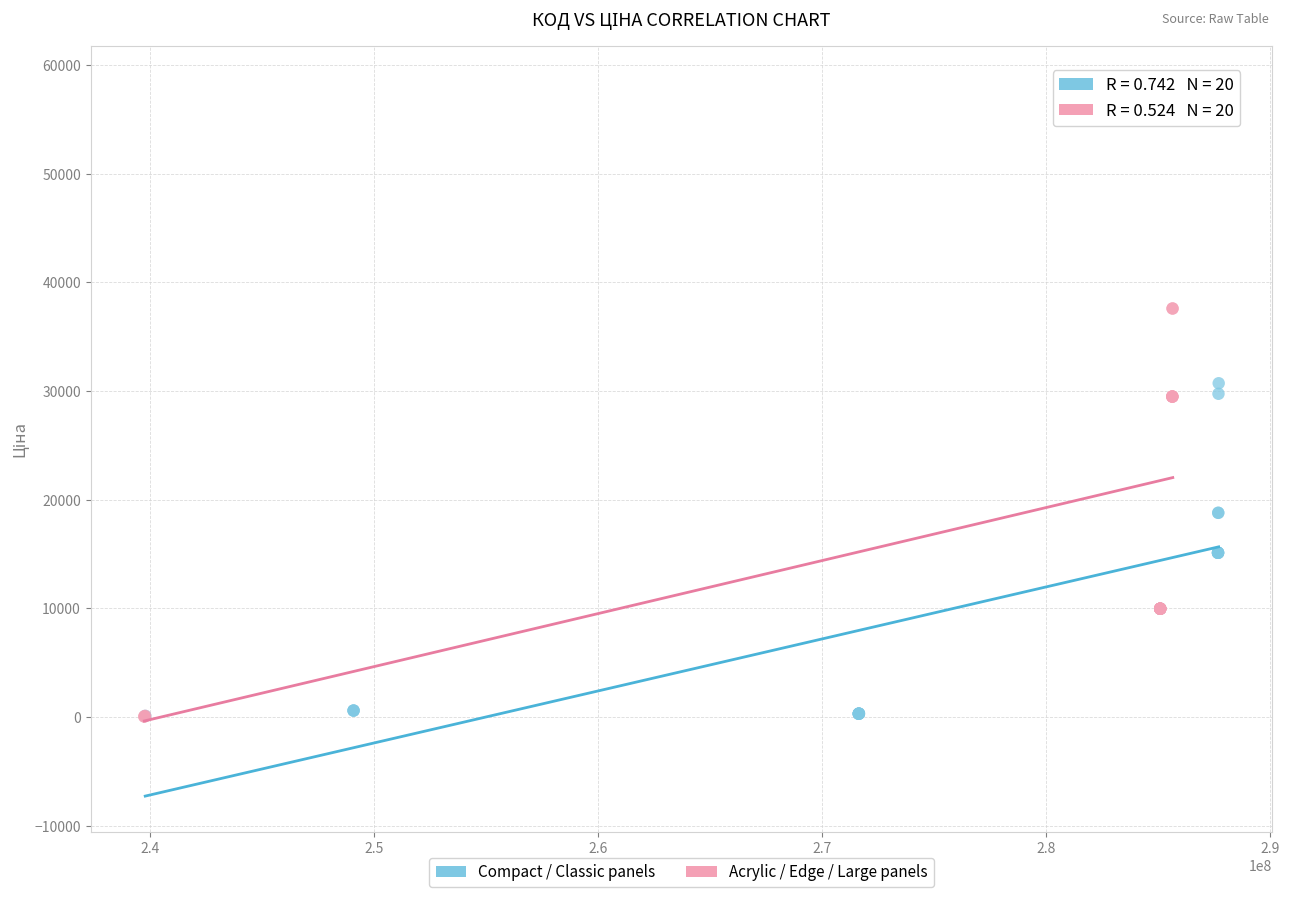

Which series contains the highest Y value?

Acrylic / Edge / Large panels